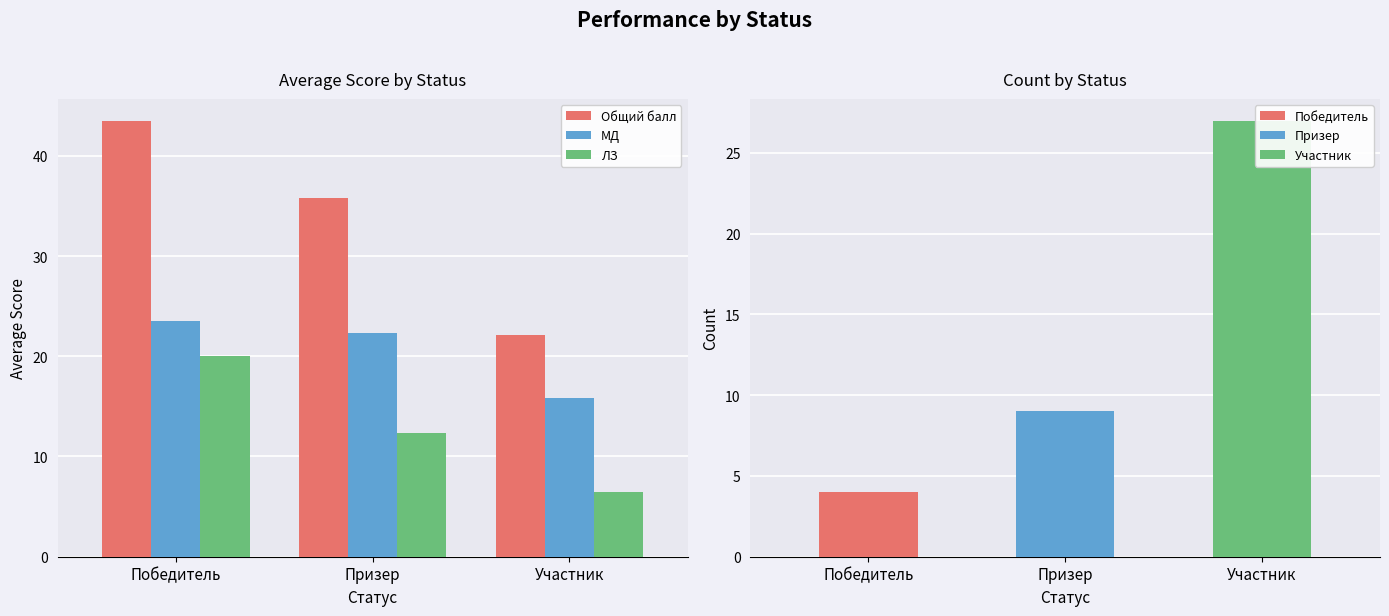

List the series in order of their overall mean, lowest first.

ЛЗ, МД, Общий балл